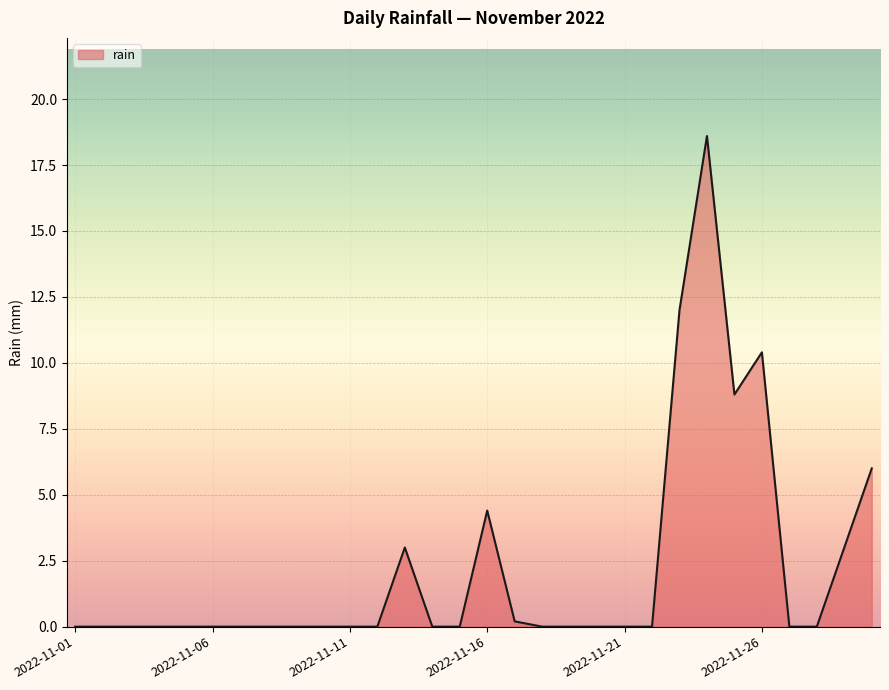

Count the number of data series in this chart.

1